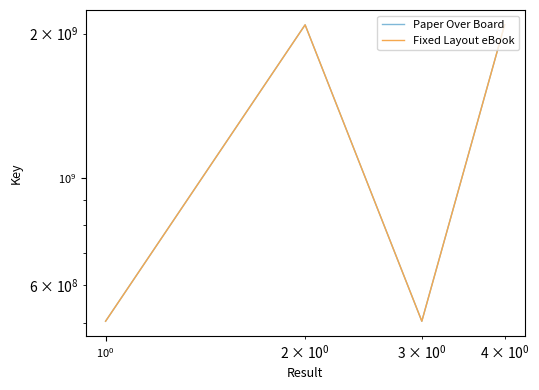

How many lines are shown in the chart?

2